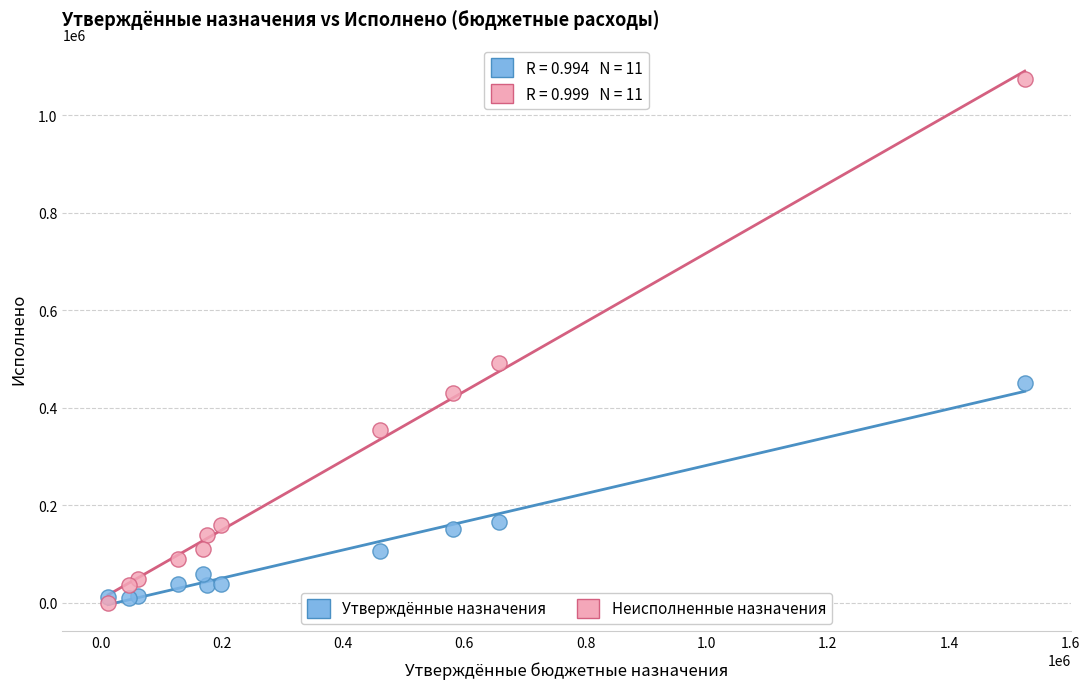

What are all the series names shown in the legend?

Утверждённые назначения, Неисполненные назначения